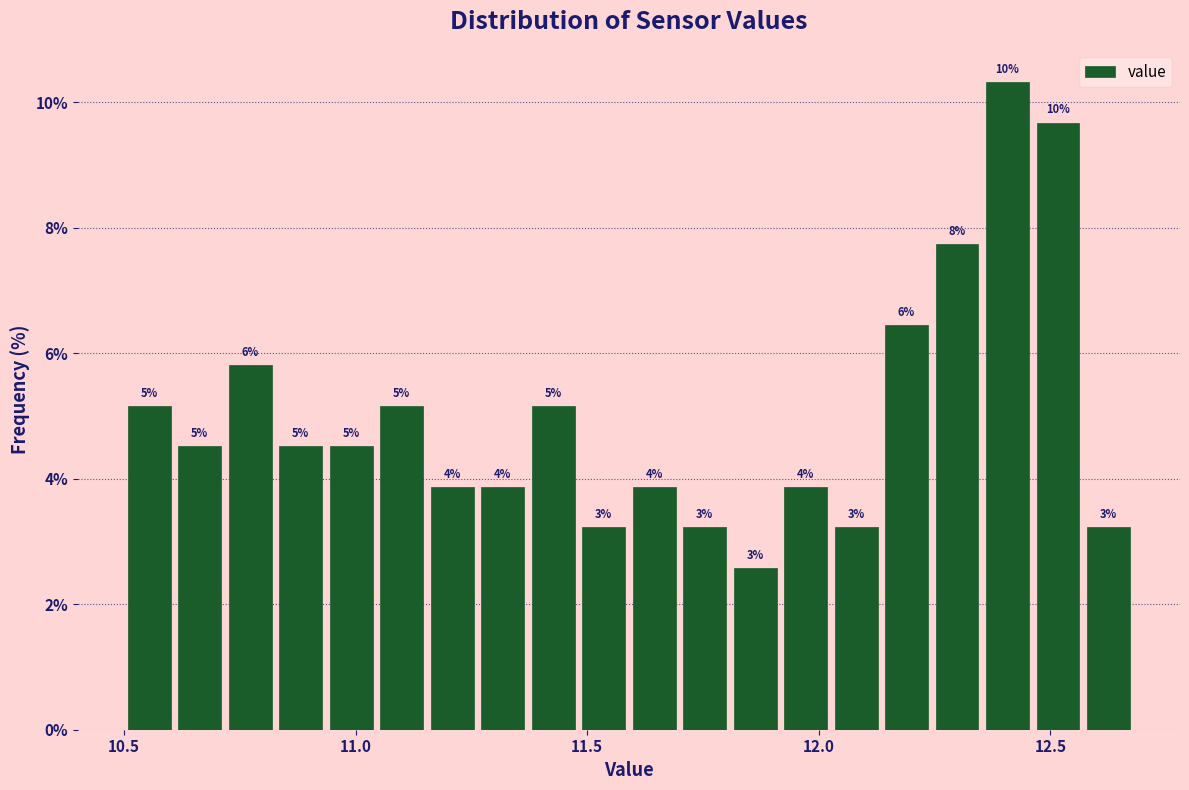

Around what value on the x-axis is the tallest bar? Give the approximate position of its centre, as read against the axis.

12.40